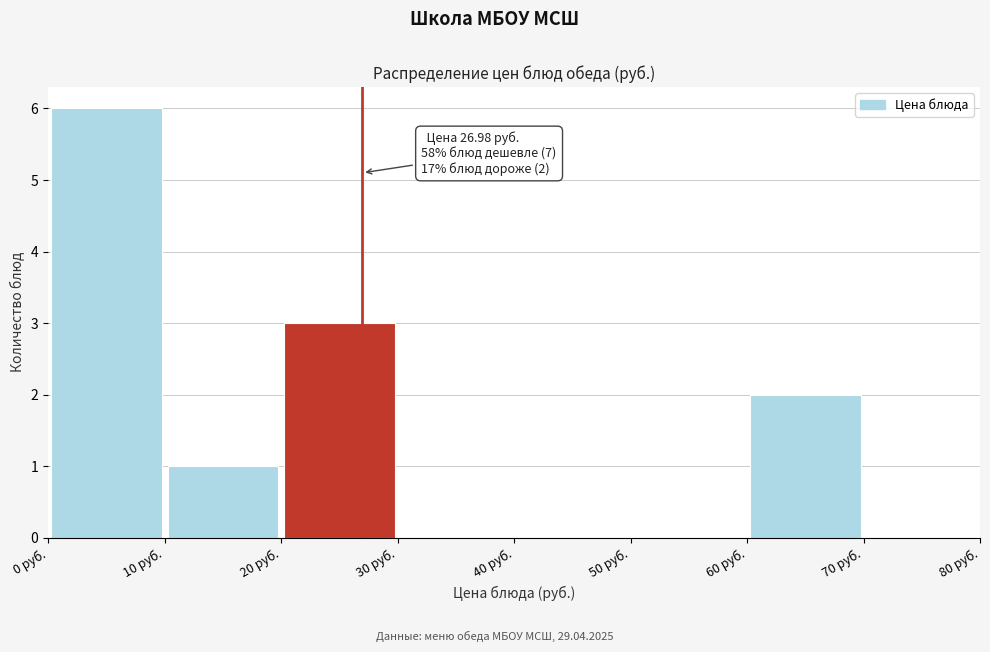

Over which range of the x-axis is the bar tallest?

0 to 10